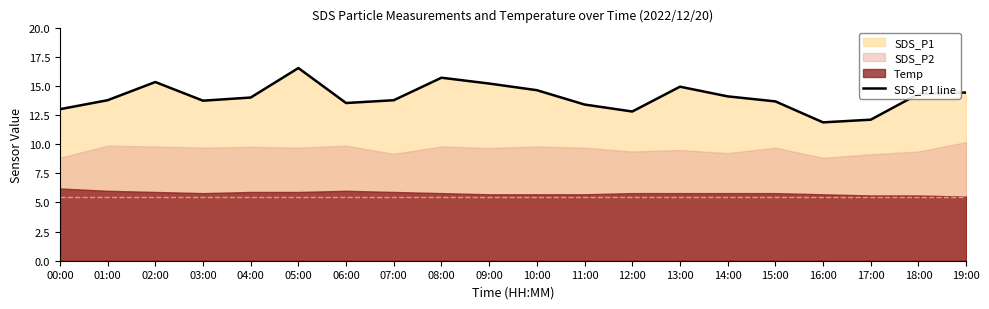

Does the chart display data point markers on the line(s)?

No